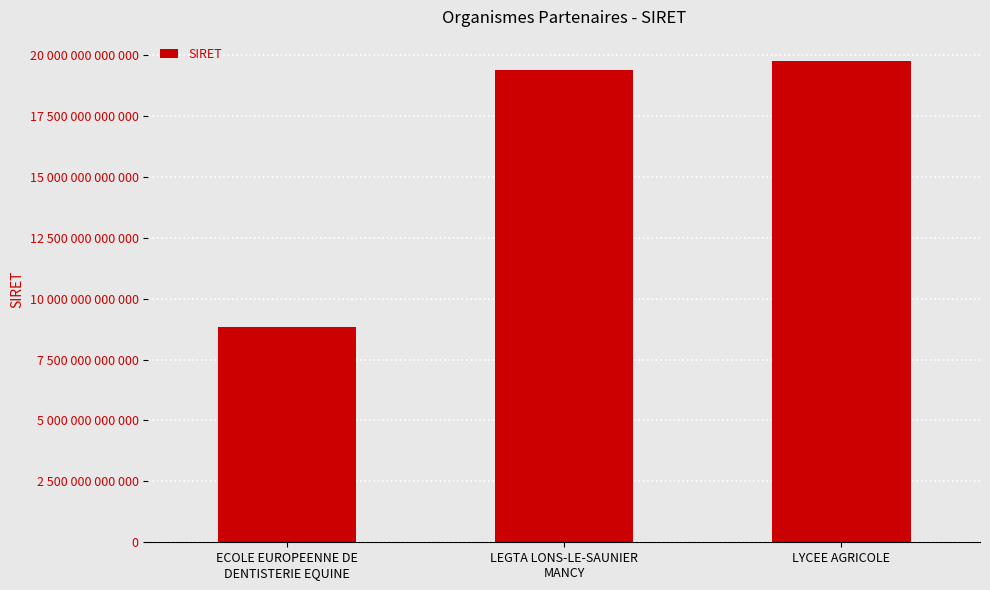

What is the label of the 2nd bar from the right?

LEGTA LONS-LE-SAUNIER
MANCY